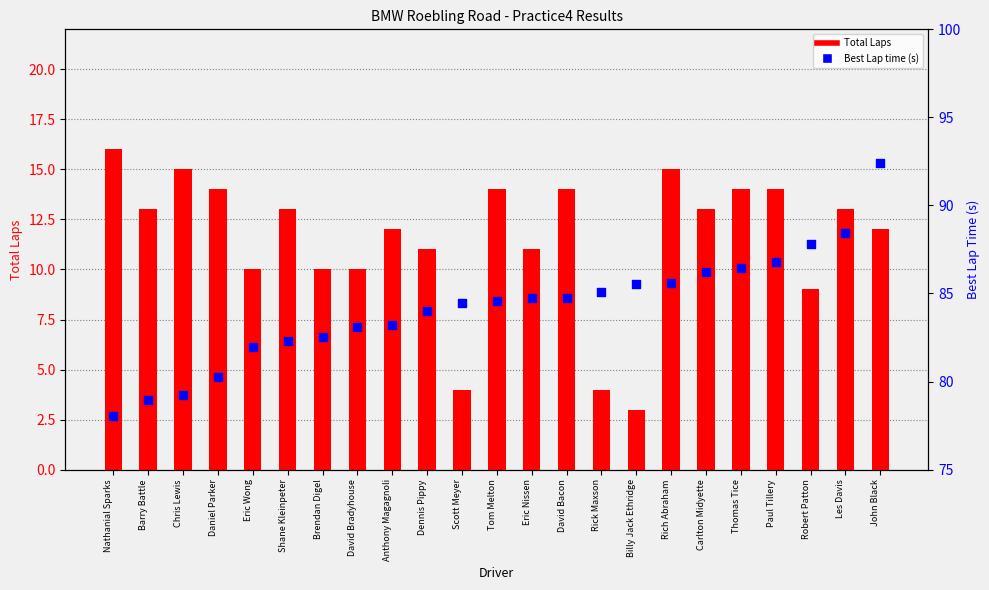

At how many categories does at least one series exceed 58?

23